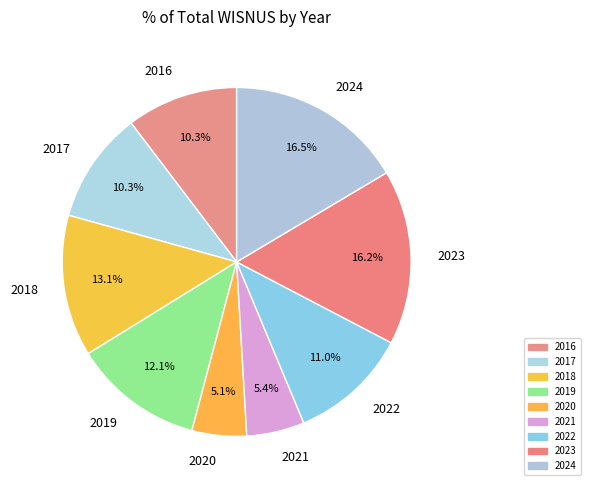

Does 2018 represent more than half of the total?

No